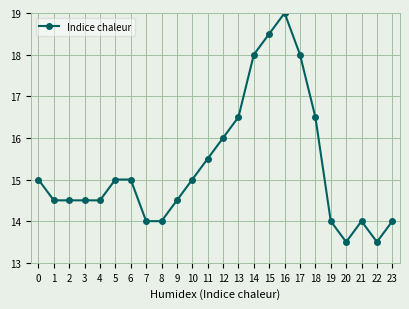

What is the ratio of the value at 19 to the value at 23?

1.0